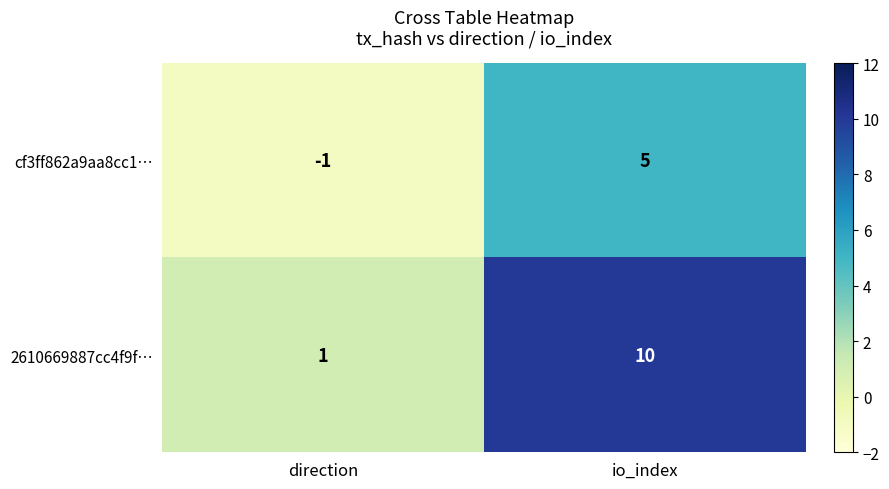

What is the sum of all cf3ff862a9aa8cc1… values?

4